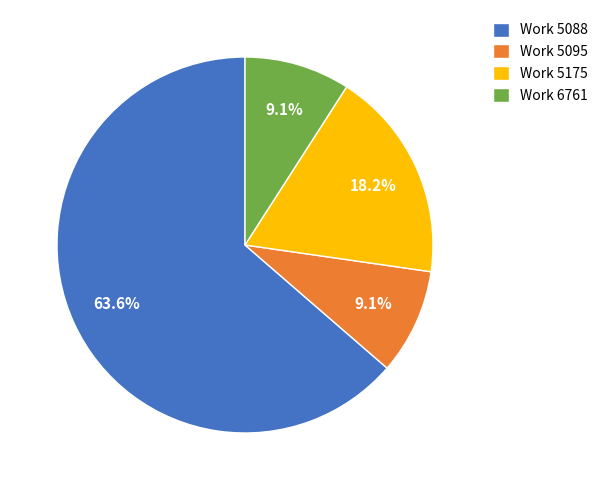

What is the largest slice in the pie chart?

Work 5088